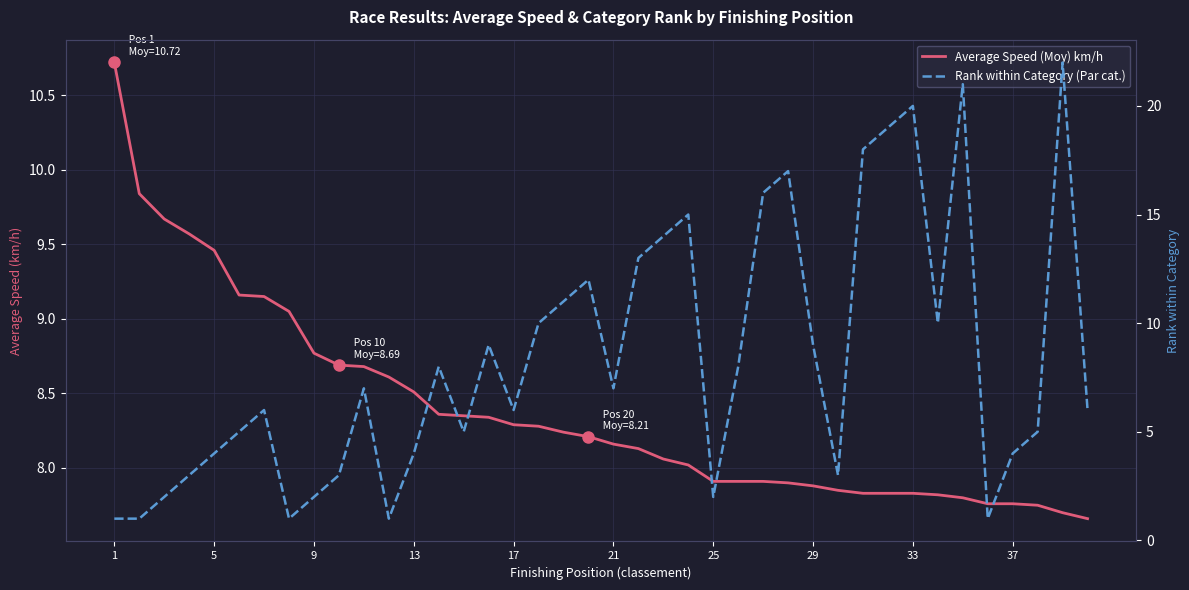

Reading left to right, what are all the values shown in this chart?

Average Speed (Moy) km/h: 10.7	9.8	9.7	9.6	9.5	9.2	9.2	9.1	8.8	8.7	8.7	8.6	8.5	8.4	8.3	8.3	8.3	8.3	8.2	8.2	8.2	8.1	8.1	8.0	7.9	7.9	7.9	7.9	7.9	7.8	7.8	7.8	7.8	7.8	7.8	7.8	7.8	7.8	7.7	7.7
Rank within Category (Par cat.): 1.0	1.0	2.0	3.0	4.0	5.0	6.0	1.0	2.0	3.0	7.0	1.0	4.0	8.0	5.0	9.0	6.0	10.0	11.0	12.0	7.0	13.0	14.0	15.0	2.0	8.0	16.0	17.0	9.0	3.0	18.0	19.0	20.0	10.0	21.0	1.0	4.0	5.0	22.0	6.0